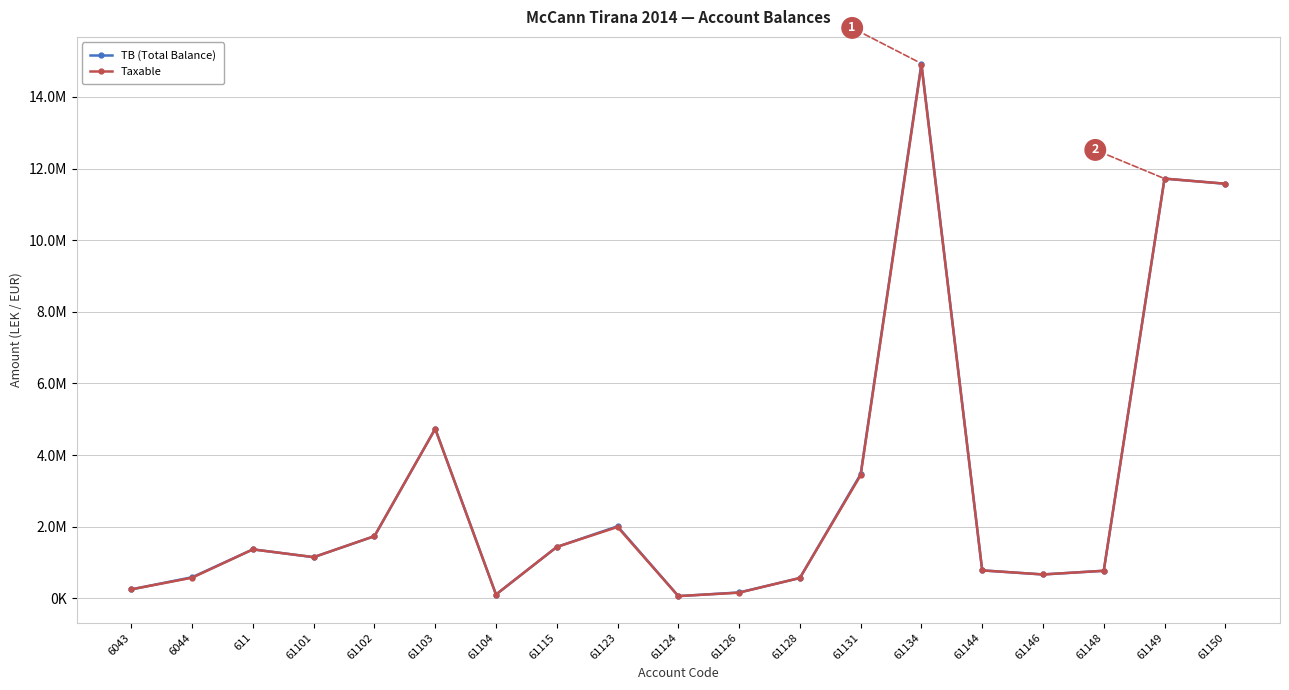

Does the chart have visible grid lines?

Yes